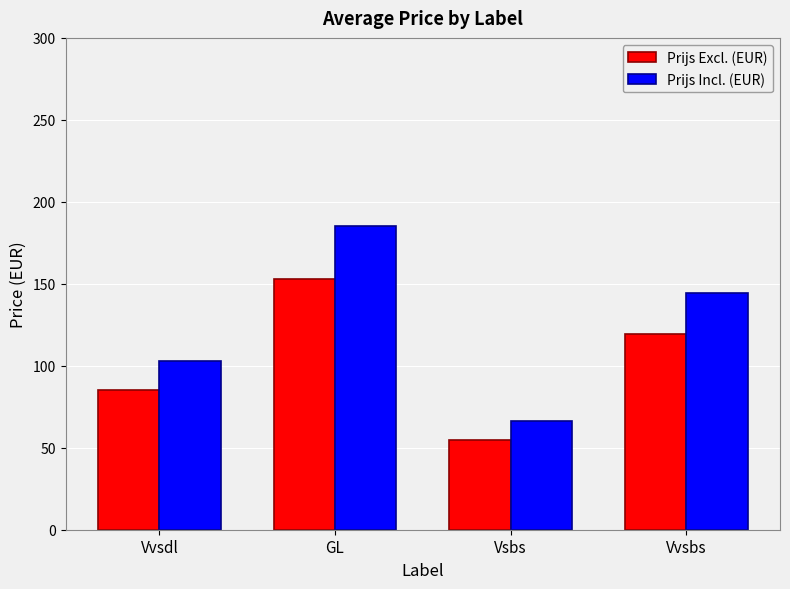

What is the difference between the Prijs Incl. (EUR) values at Vsbs and Vvsbs?

77.6